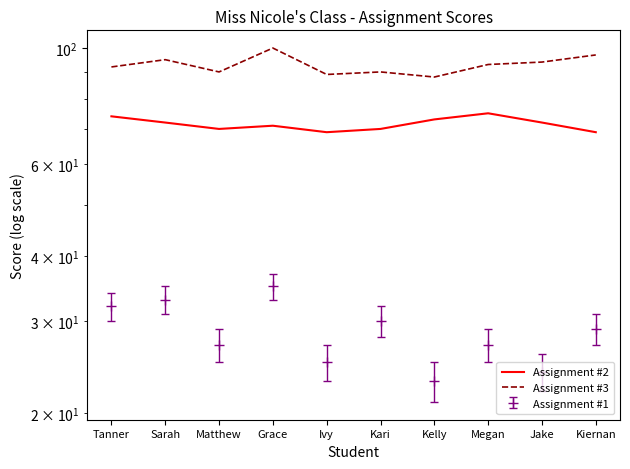

What is the spread (max minus min) of values at Jake?

22